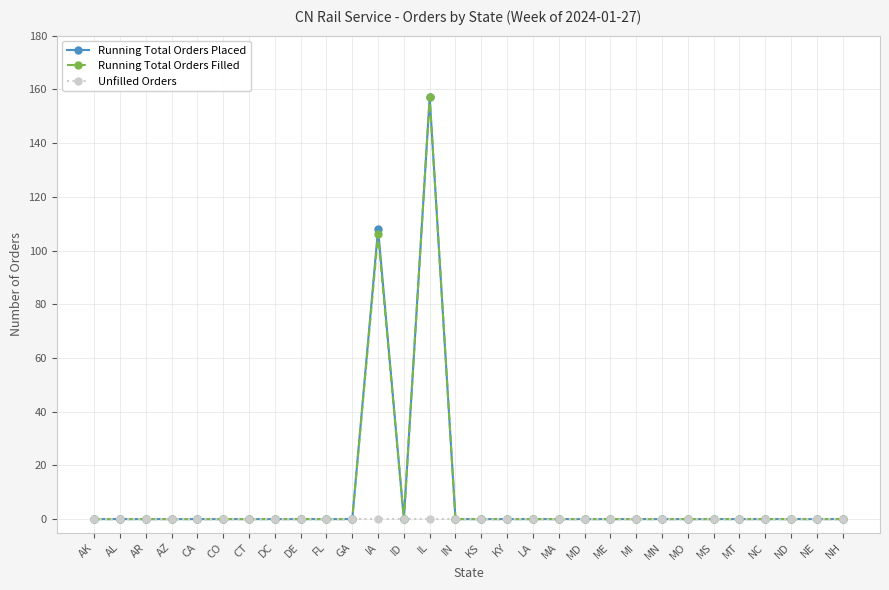

At which category is the sum across all series the highest?

IL